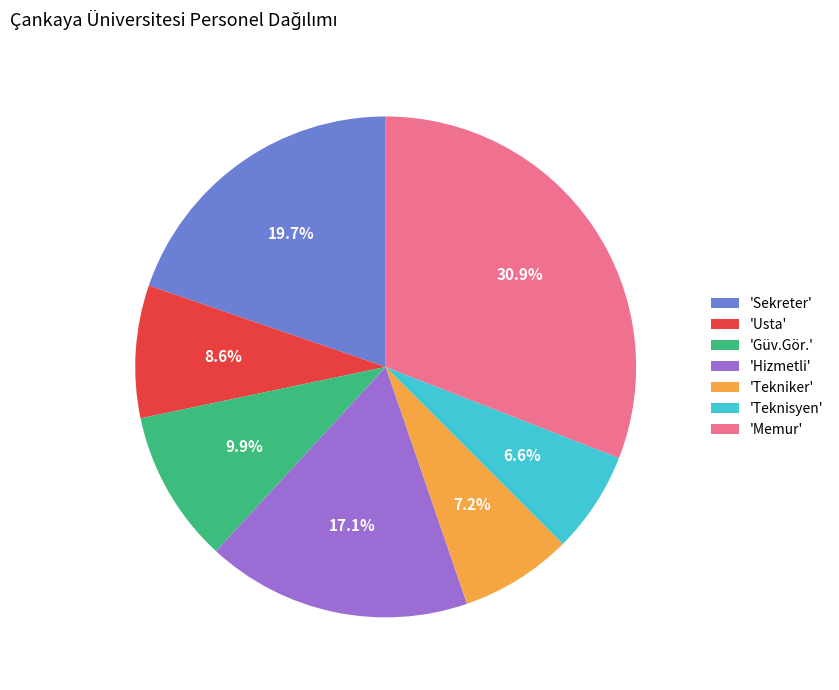

What percentage do 'Memur' and 'Güv.Gör.' together represent?

40.8%